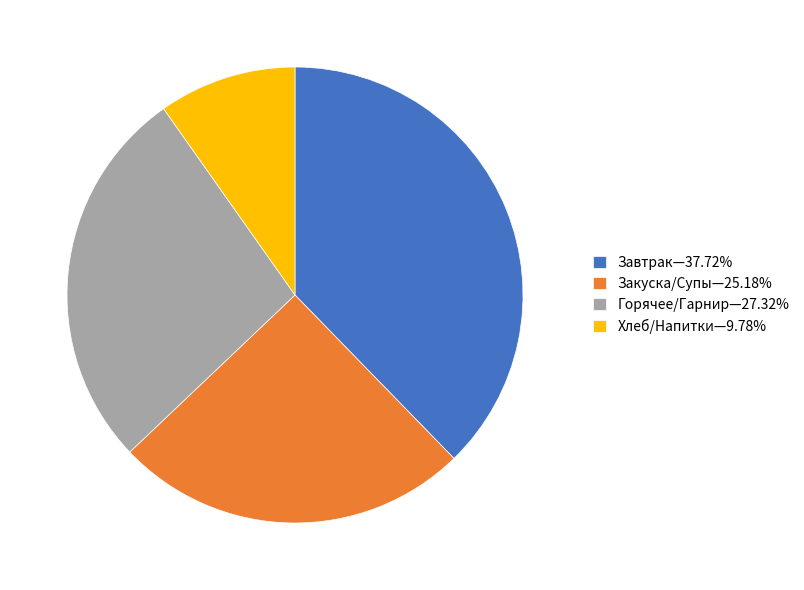

What is the ratio of the value at Хлеб/Напитки—9.78% to the value at Закуска/Супы—25.18%?

0.4